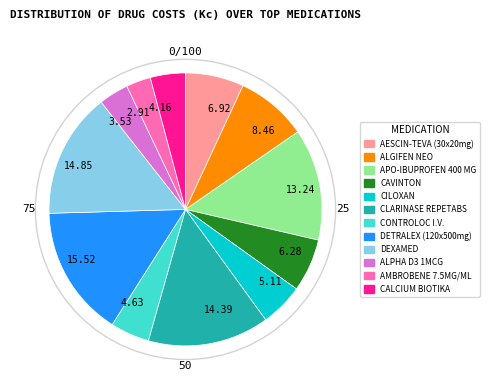

Is the sum of CILOXAN and DEXAMED greater than half?

No